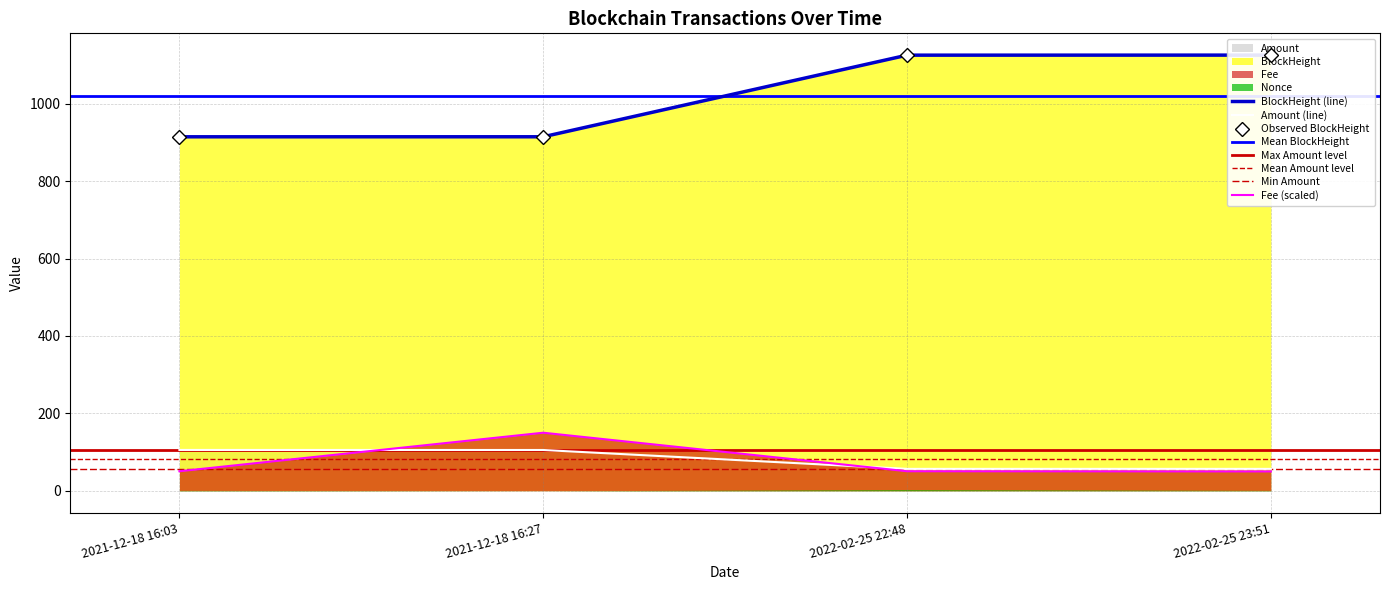

What is the minimum value for Amount (line)?

56.6